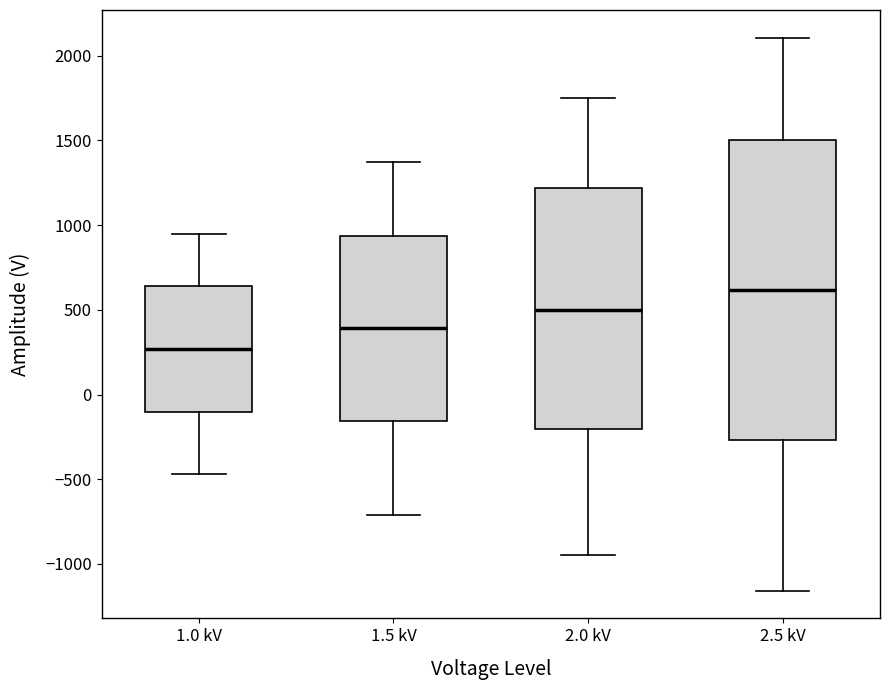

Reading left to right, read every box against the y-axis: the position of its median line, the range the box covers, and the ends of its whiskers. The values are not printed on the chart, so give them approximately, as read against the axis.

1.0 kV: median 250, box -100 to 650, whiskers -450 to 950
1.5 kV: median 400, box -150 to 950, whiskers -700 to 1350
2.0 kV: median 500, box -200 to 1200, whiskers -950 to 1750
2.5 kV: median 600, box -250 to 1500, whiskers -1150 to 2100